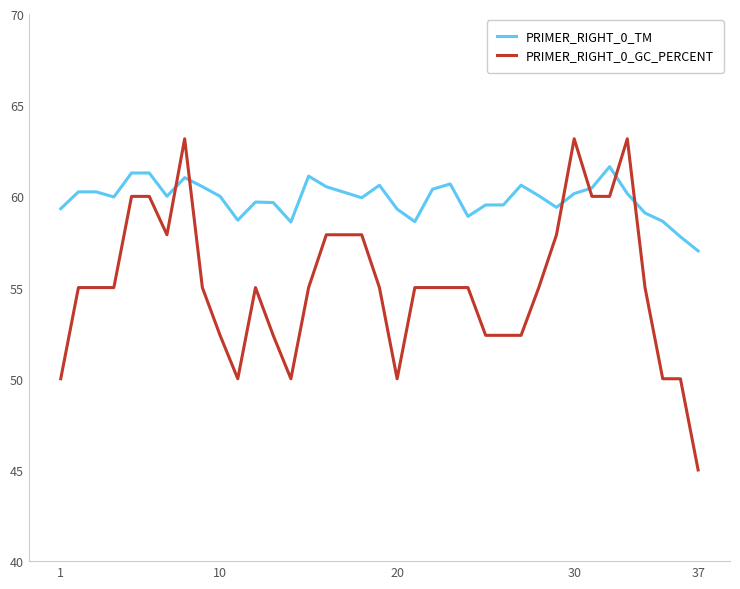

What is the minimum value for PRIMER_RIGHT_0_TM?

57.0